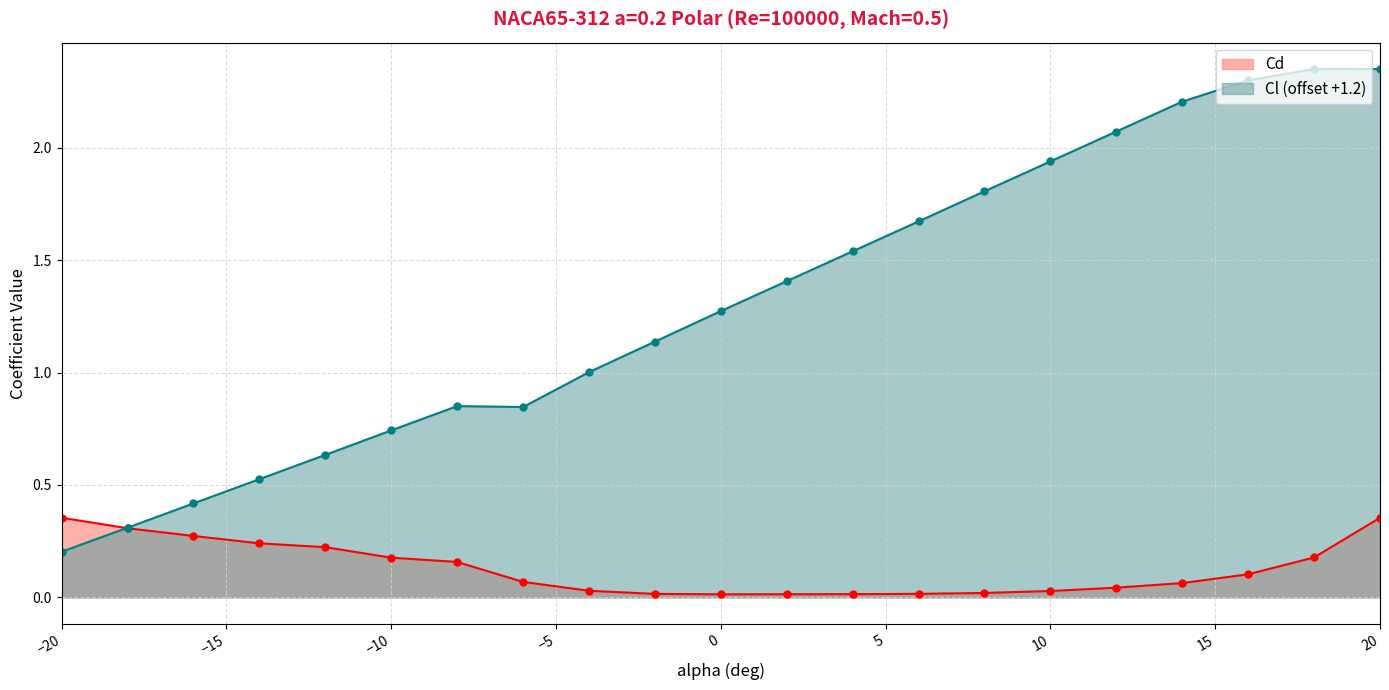

Rank the series at -4 from lowest to highest value.

Cd, Cl